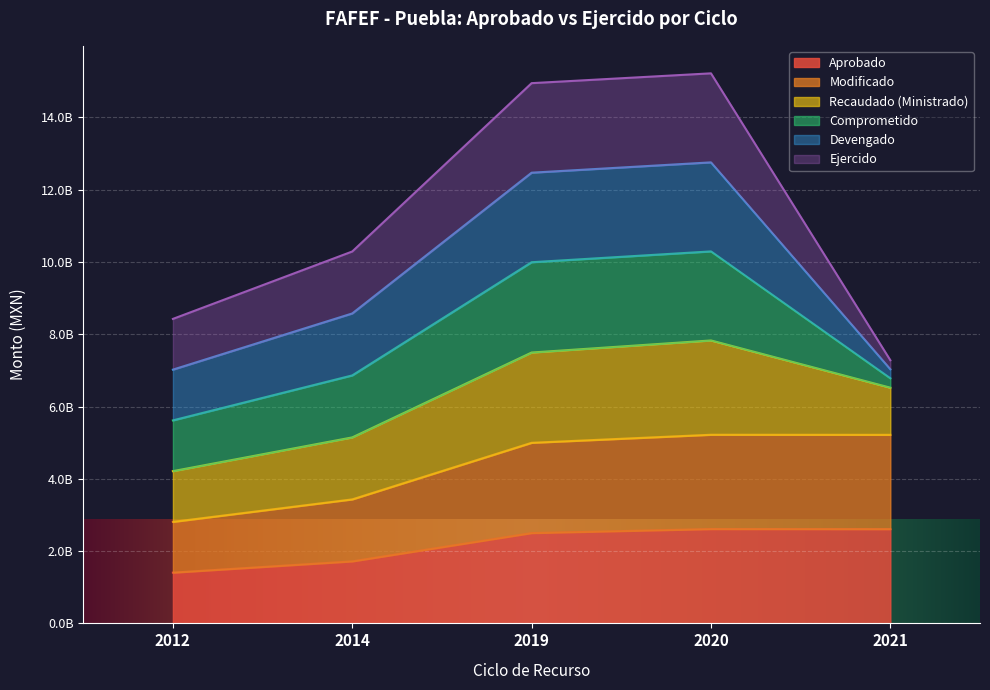

What is the value of the Aprobado point at the 1st from the left?

1404155770.0